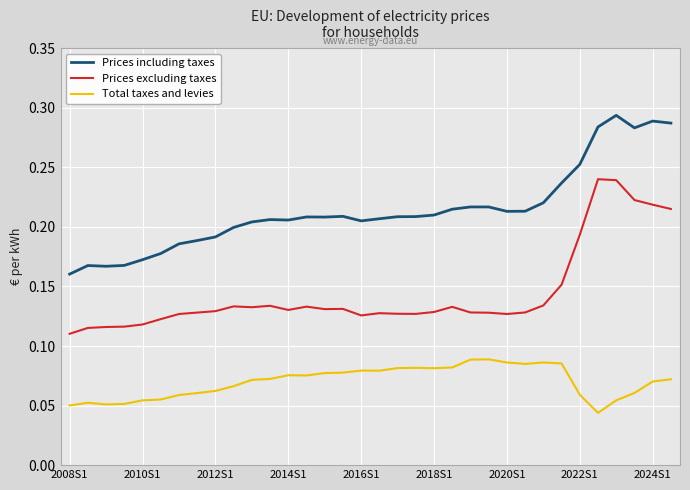

Which series has the largest total across all categories?

Prices including taxes